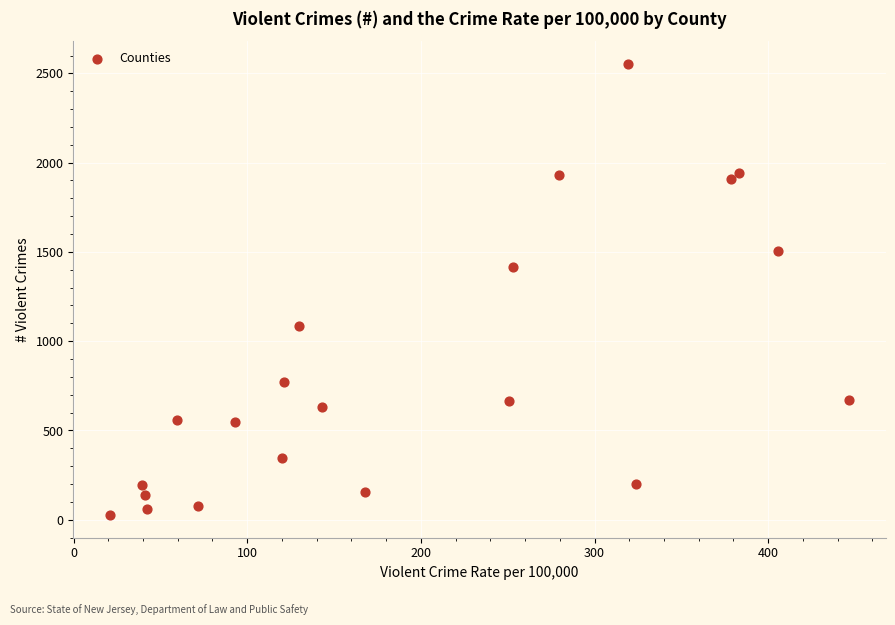

What Y value in the scatter plot is closest to 1290?

1418